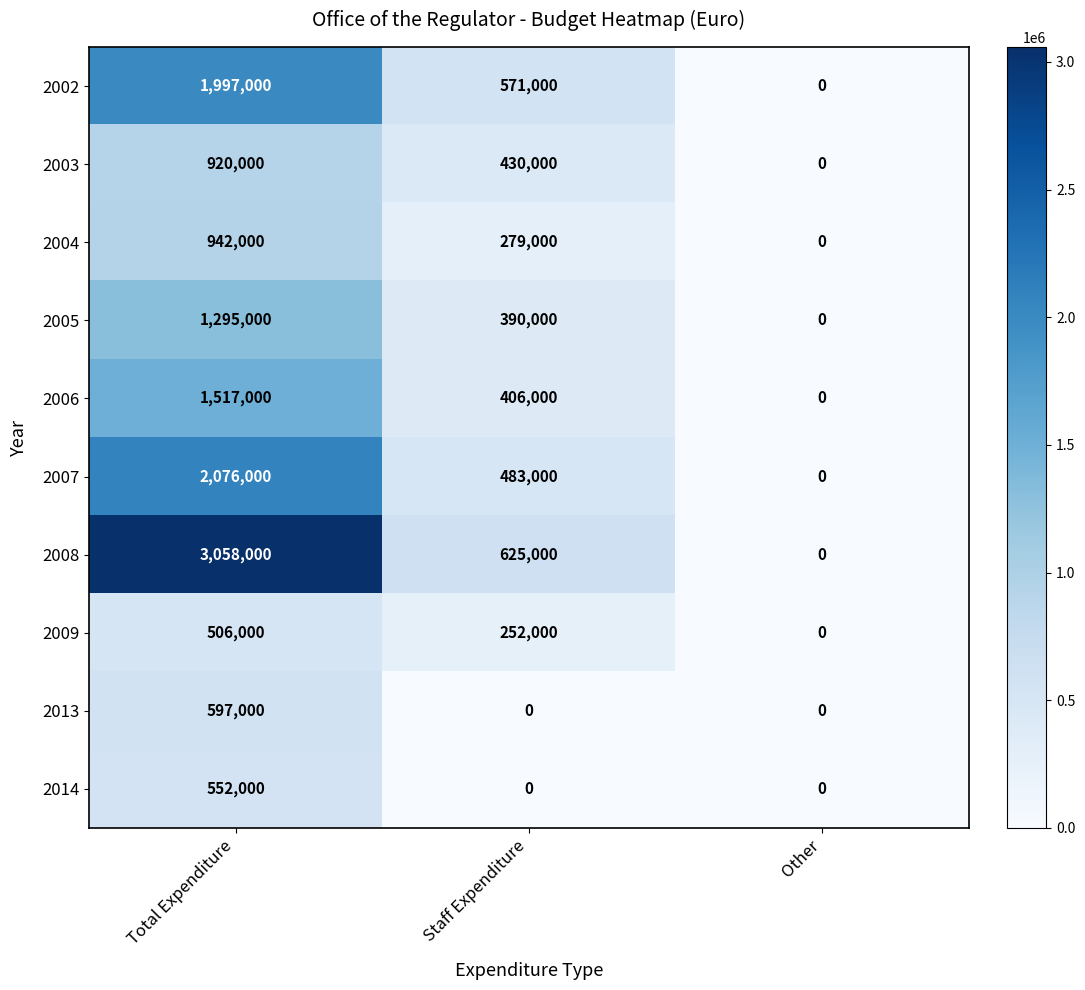

What is the approximate value of 2009 at Staff Expenditure?

252000